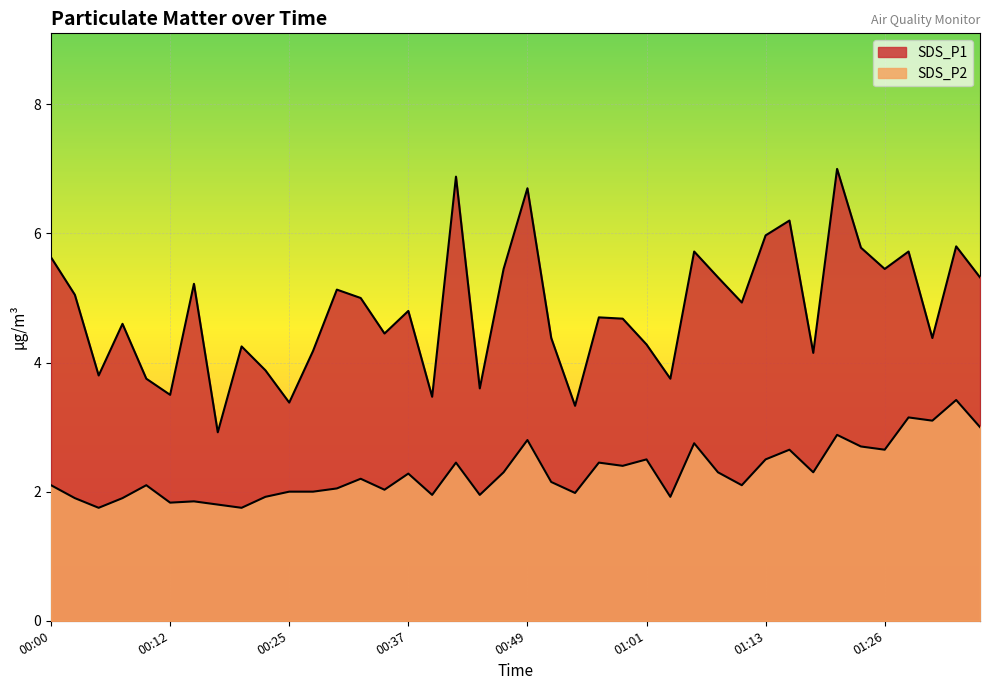

Rank the series at 01:08 from lowest to highest value.

SDS_P2, SDS_P1